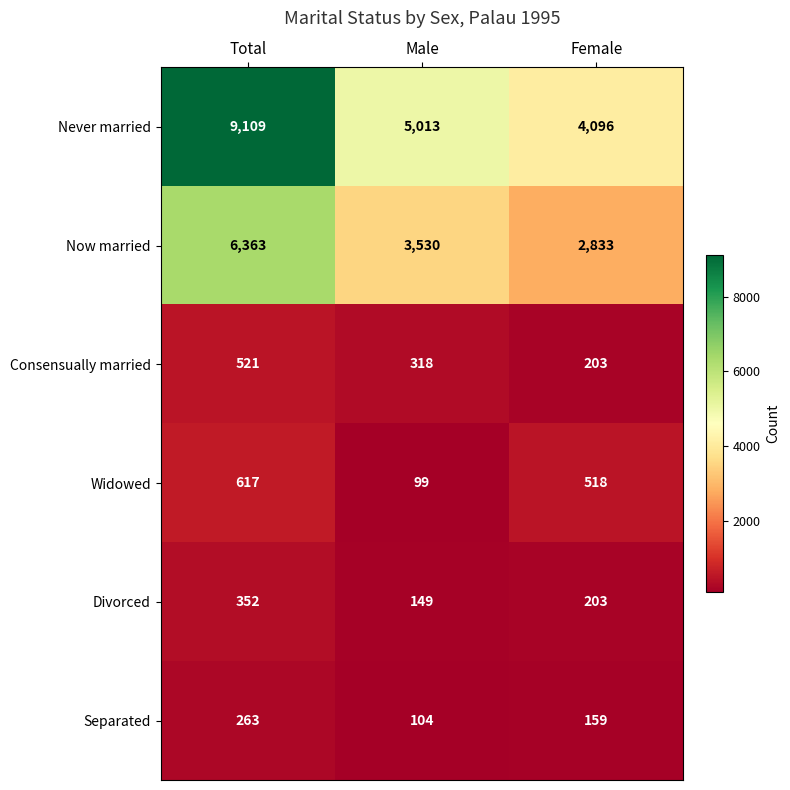

How many distinct data groups are displayed?

6